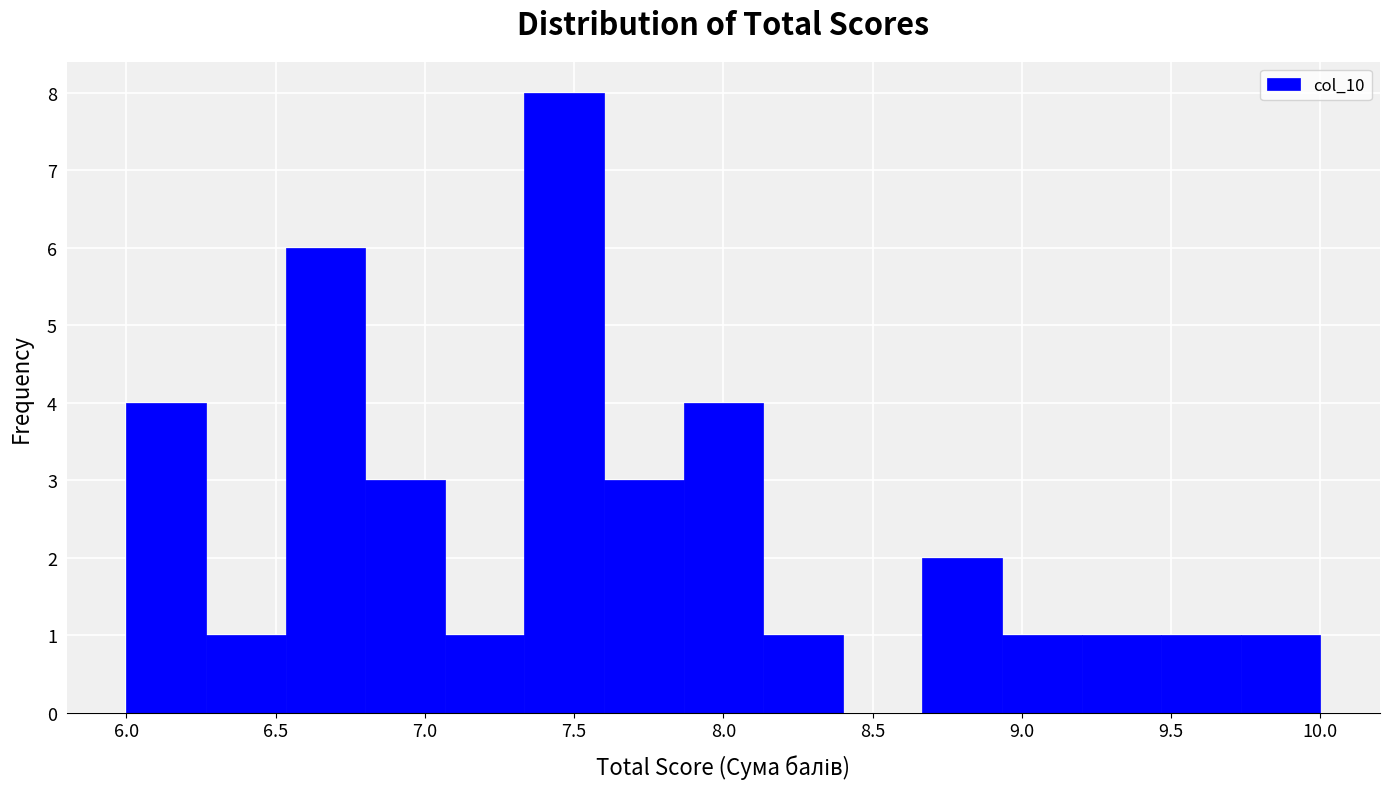

Over which range of the x-axis is the bar tallest?

7.35 to 7.60